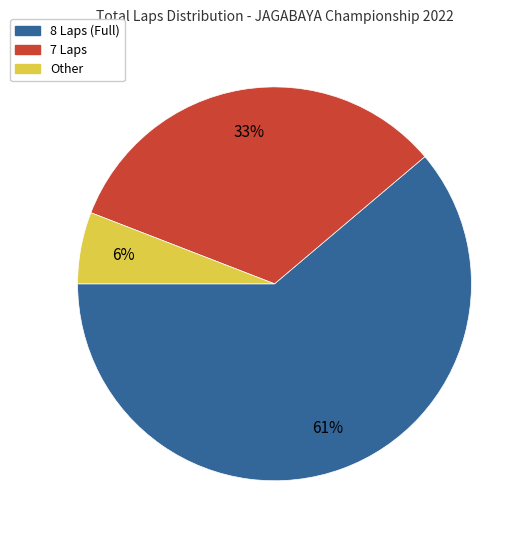

To the nearest percent, what is the difference between the largest and smallest slice percentages?

55%